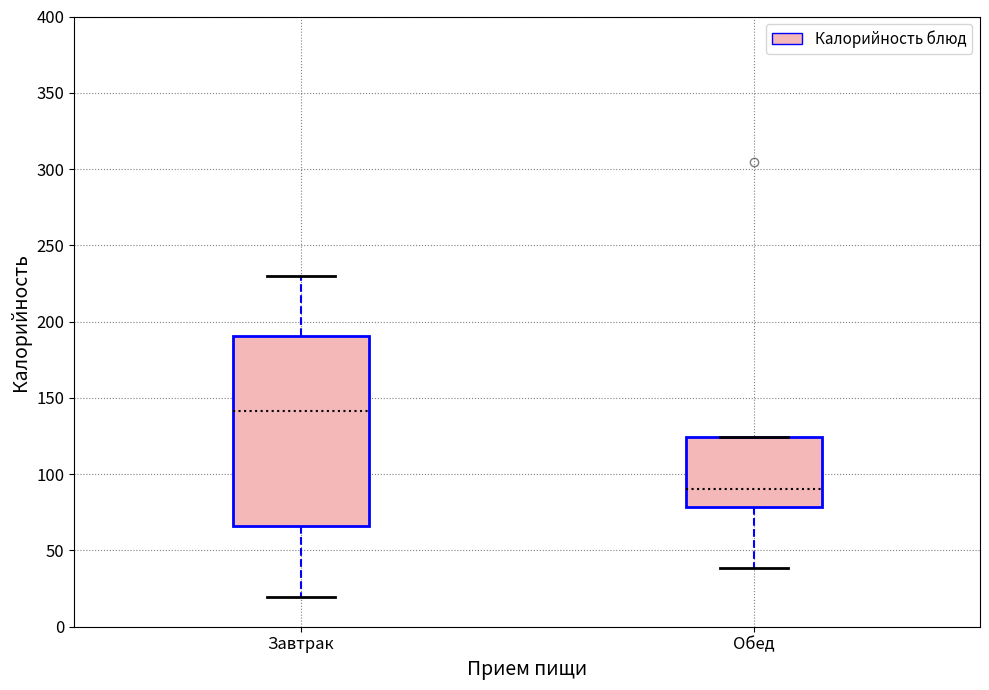

Where does the upper whisker of the box for Завтрак end on the y-axis? The values are not printed on the chart, so give them approximately, as read against the axis.

230